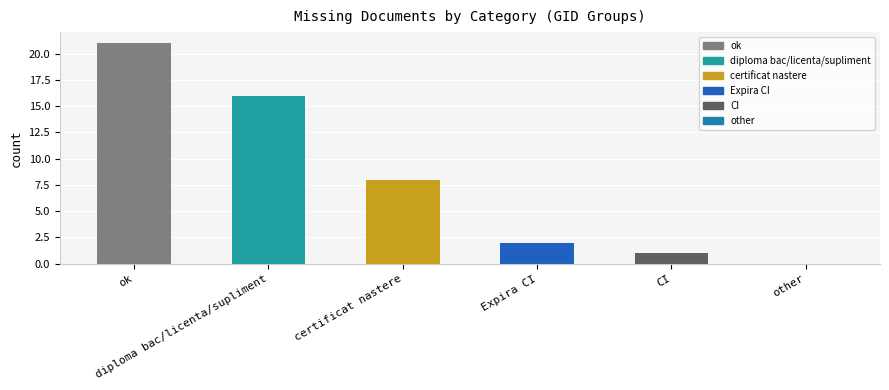

What is the label of the 5th bar from the left?

CI